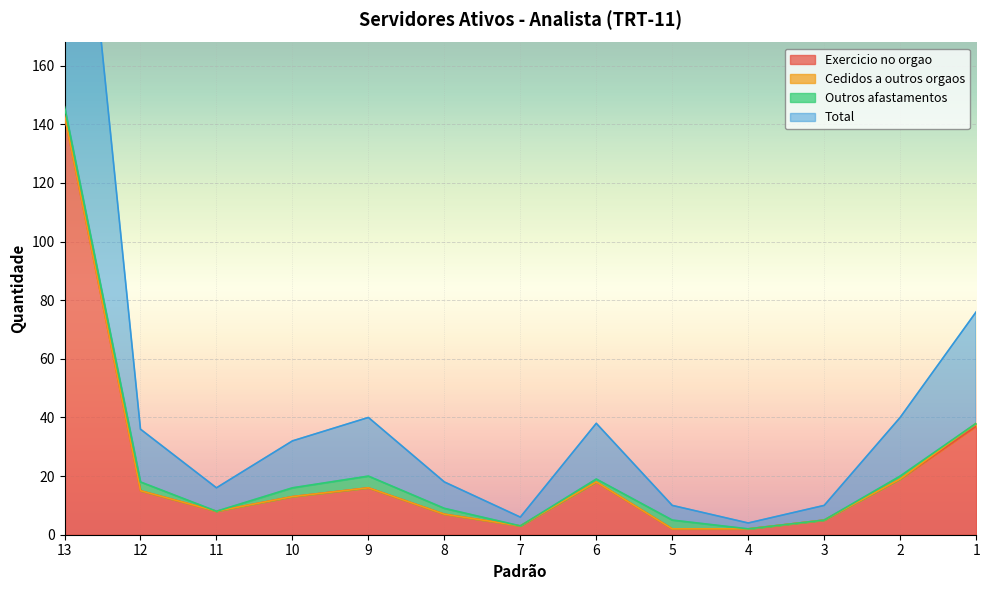

What is the highest value of the Exercicio no orgao series?

143